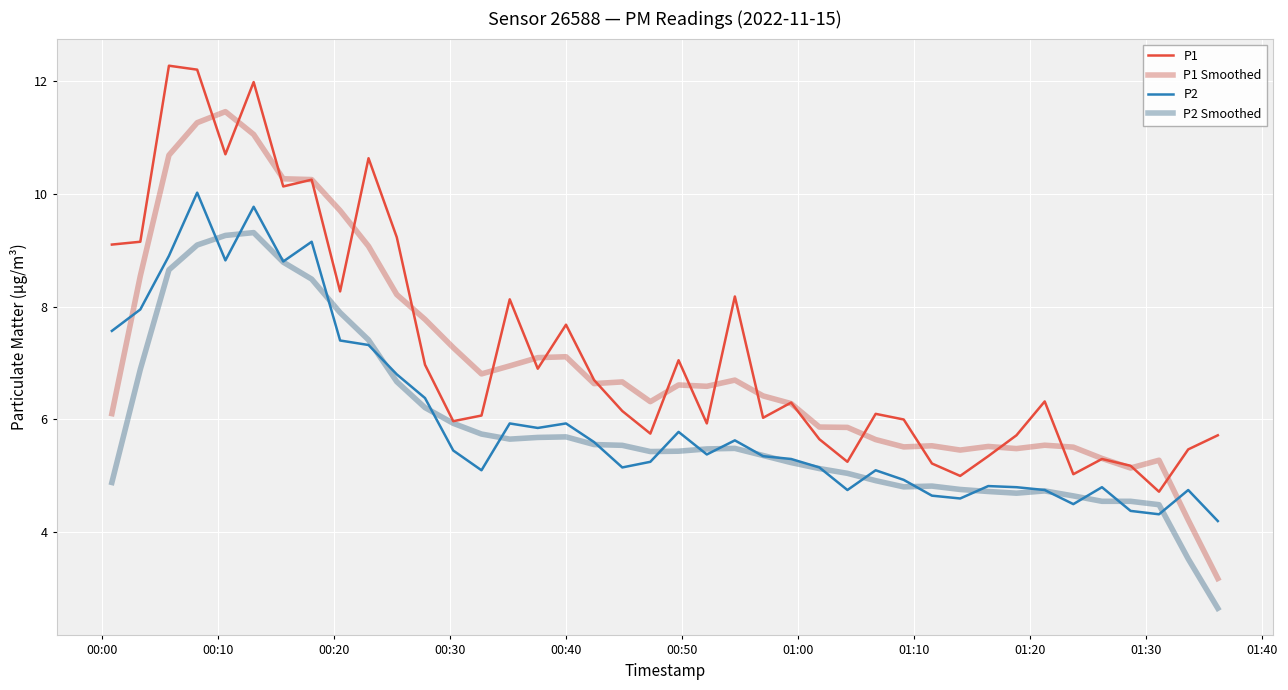

True or false: P1 and P2 cross at least once.

False